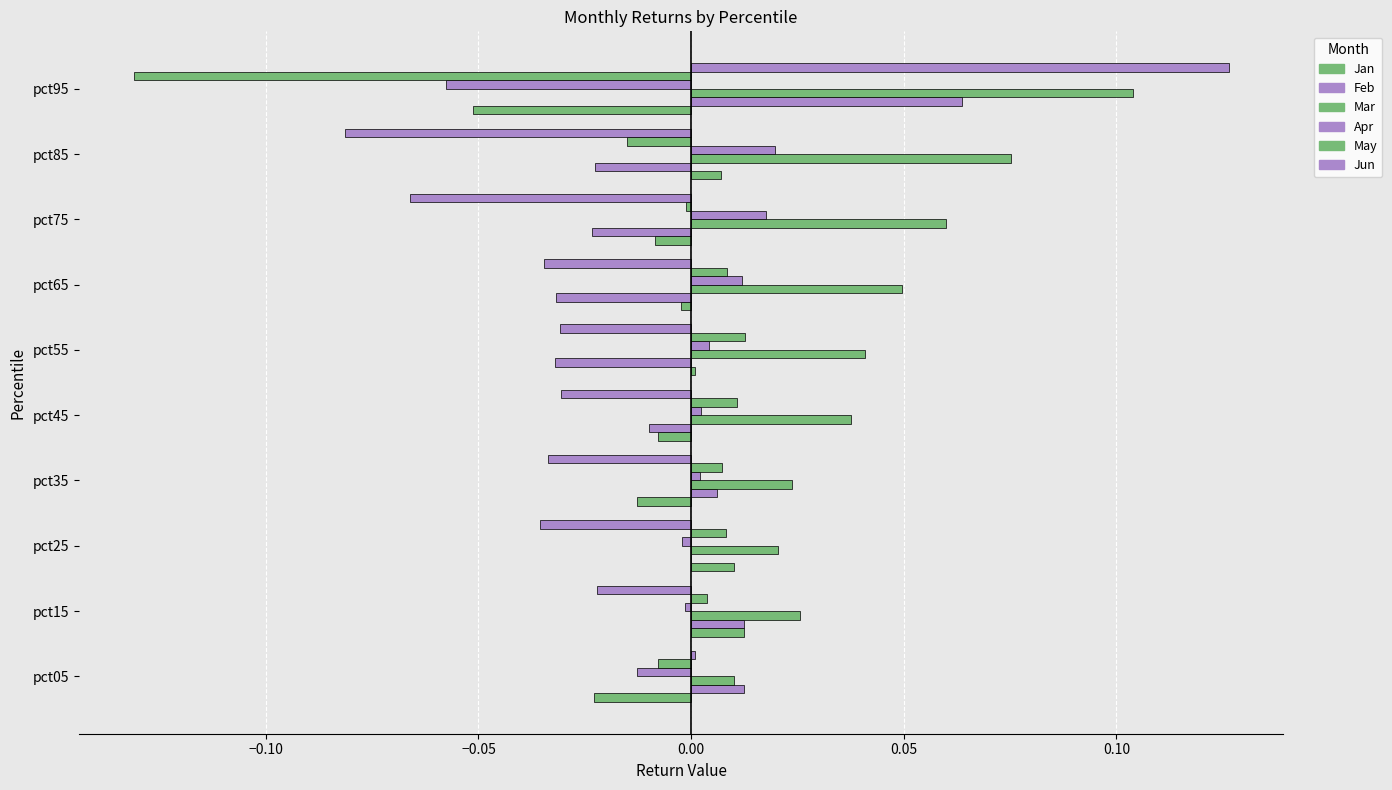

Count the number of categories in the chart.

10